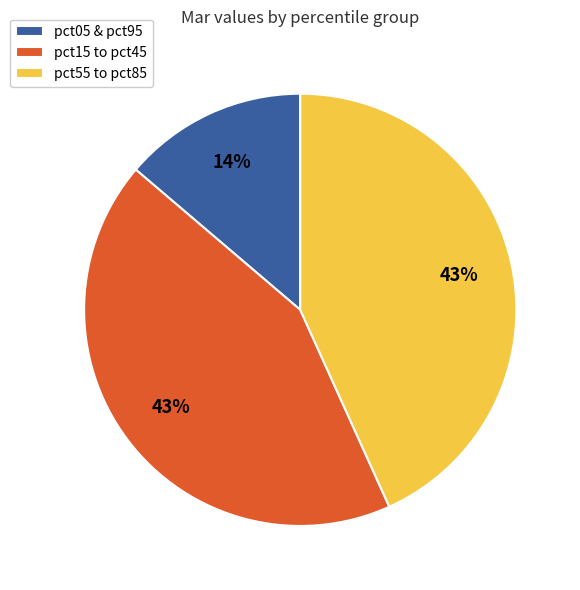

Does any single category account for the majority?

No